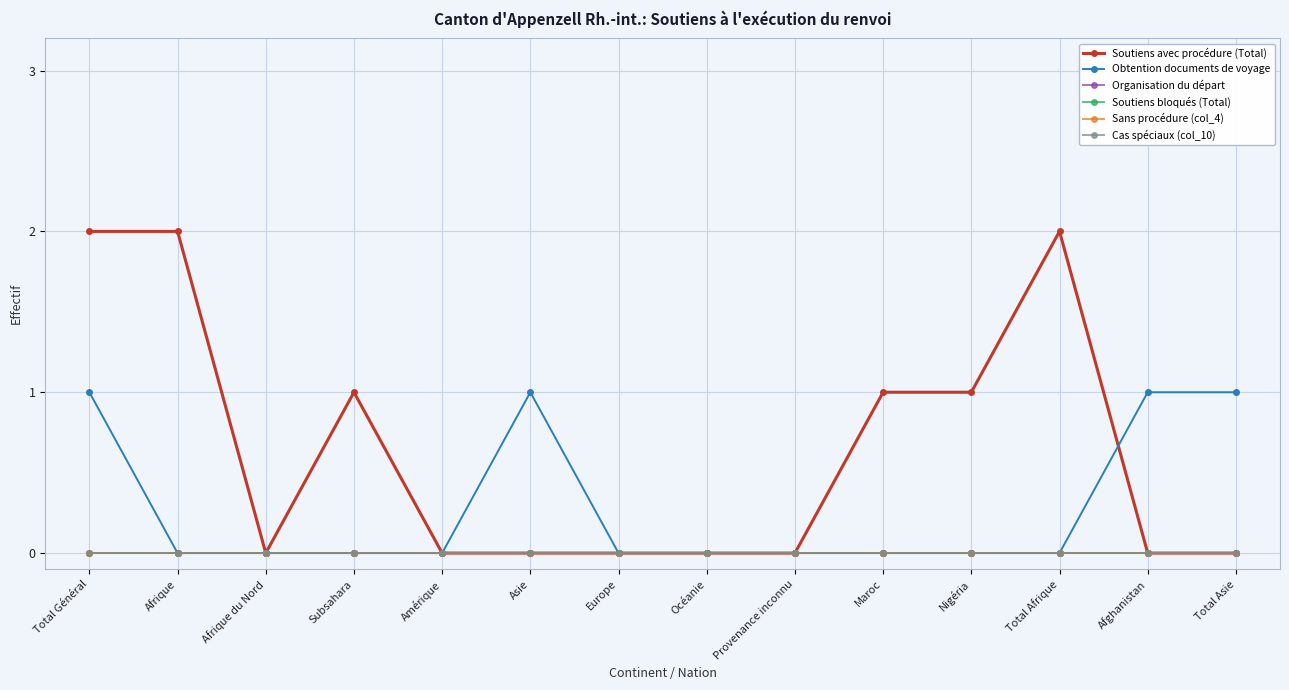

What is the maximum value for Soutiens avec procédure (Total)?

2